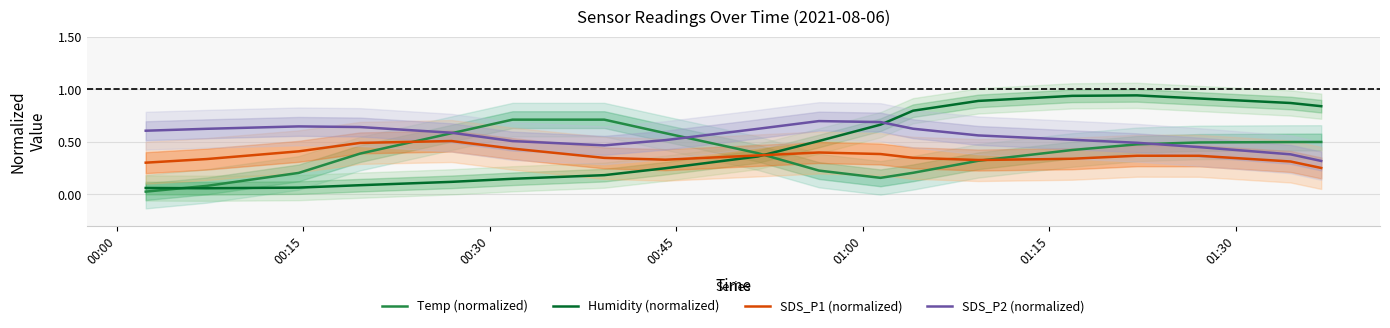

True or false: SDS_P1 (normalized) has more than 0 interior local peaks.

True